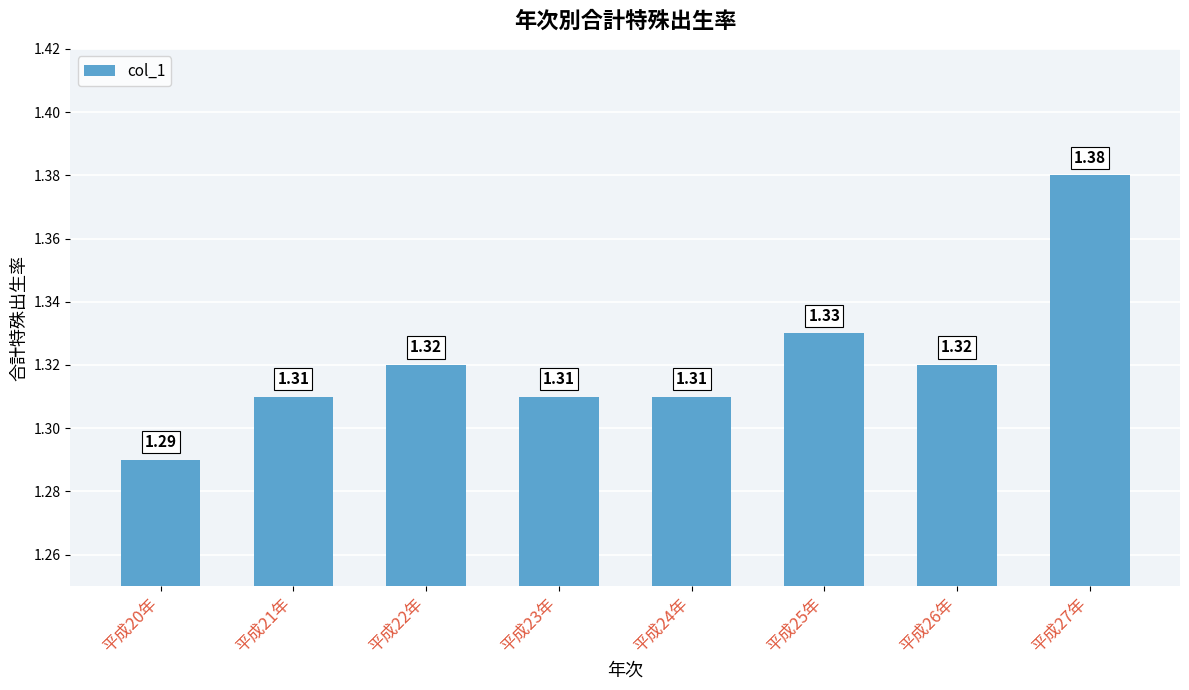

At which label is the value closest to 1?

平成20年